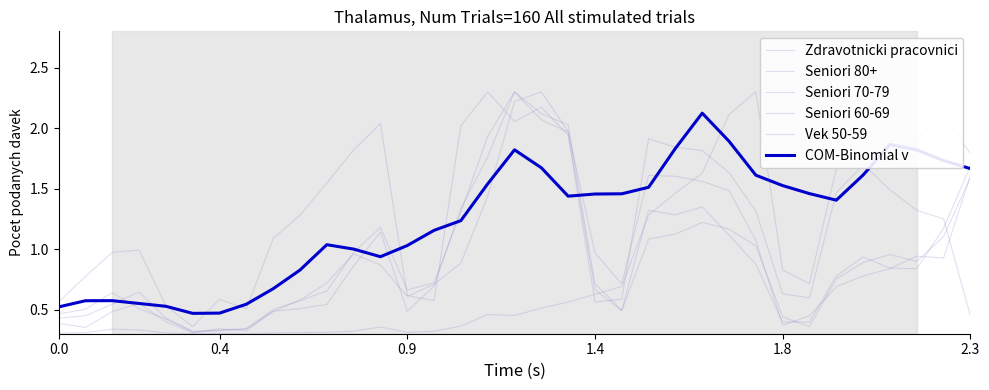

How many lines are shown in the chart?

6